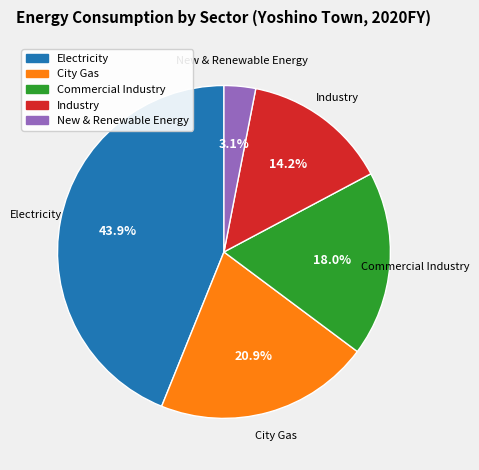

Does any single category account for the majority?

No